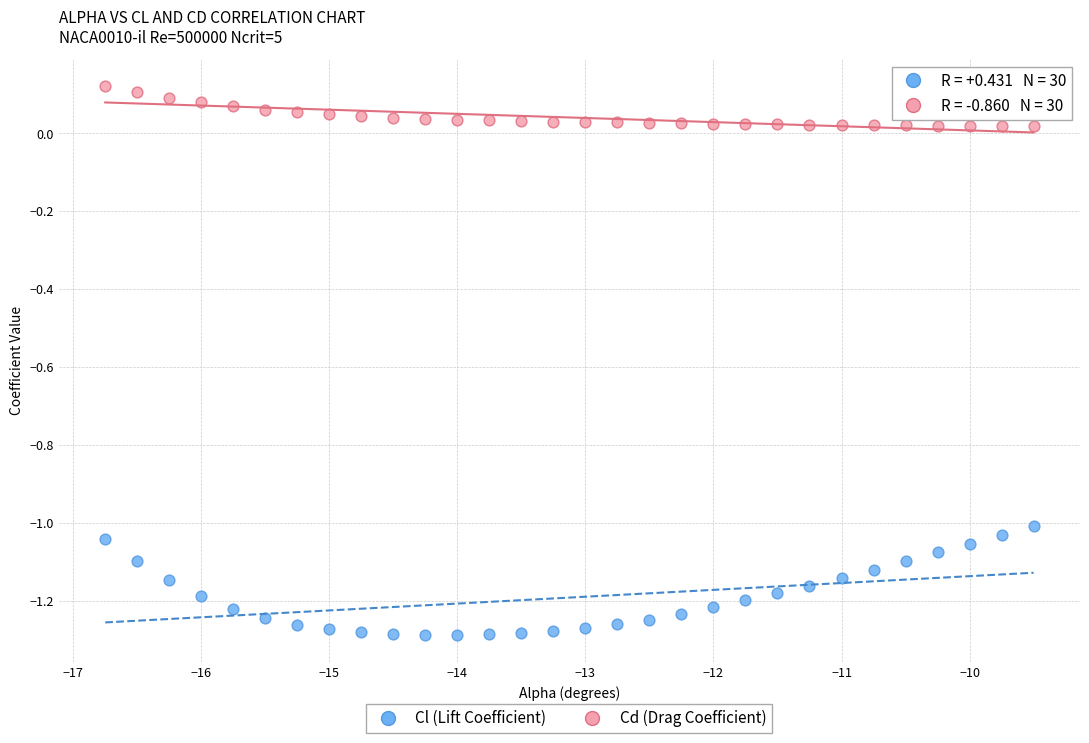

Which series contains the highest Y value?

Cd (Drag Coefficient)